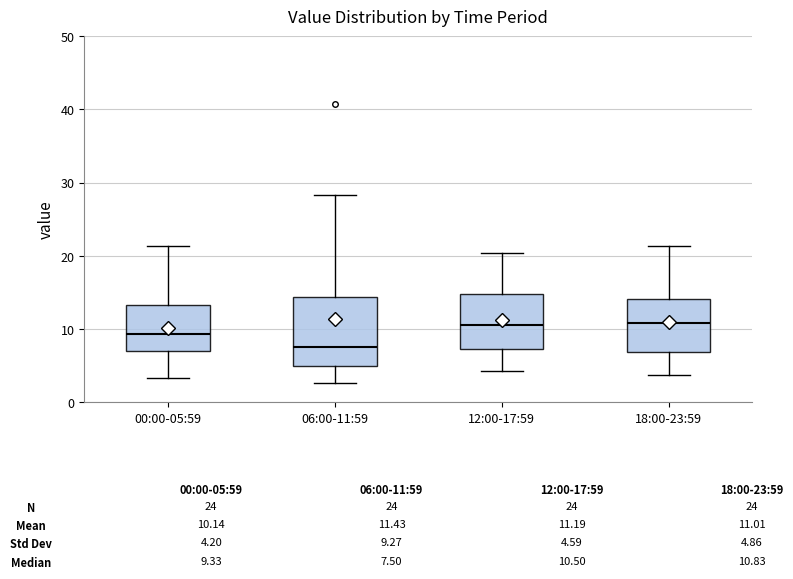

Which box is the tallest, from its lower edge to its upper edge?

06:00-11:59